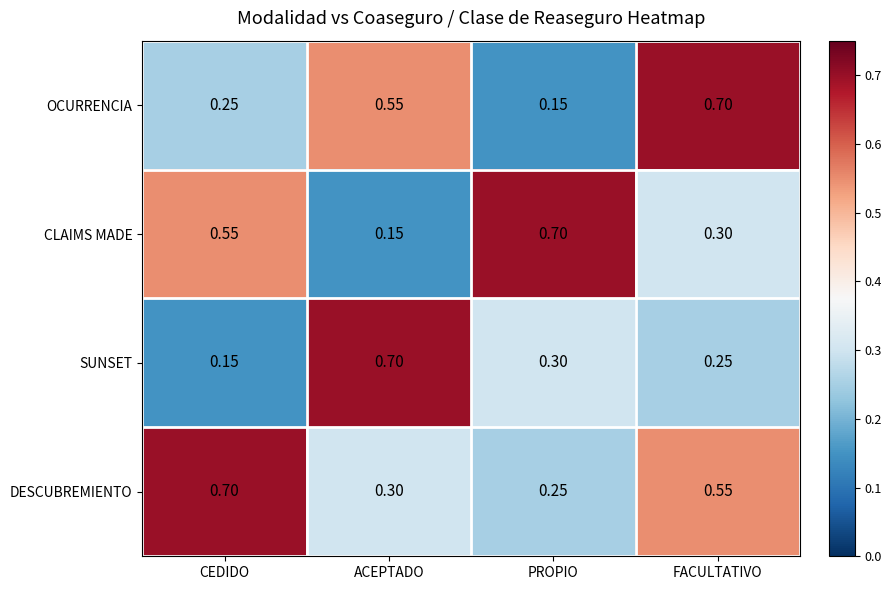

What is the maximum value shown in the chart?

0.7